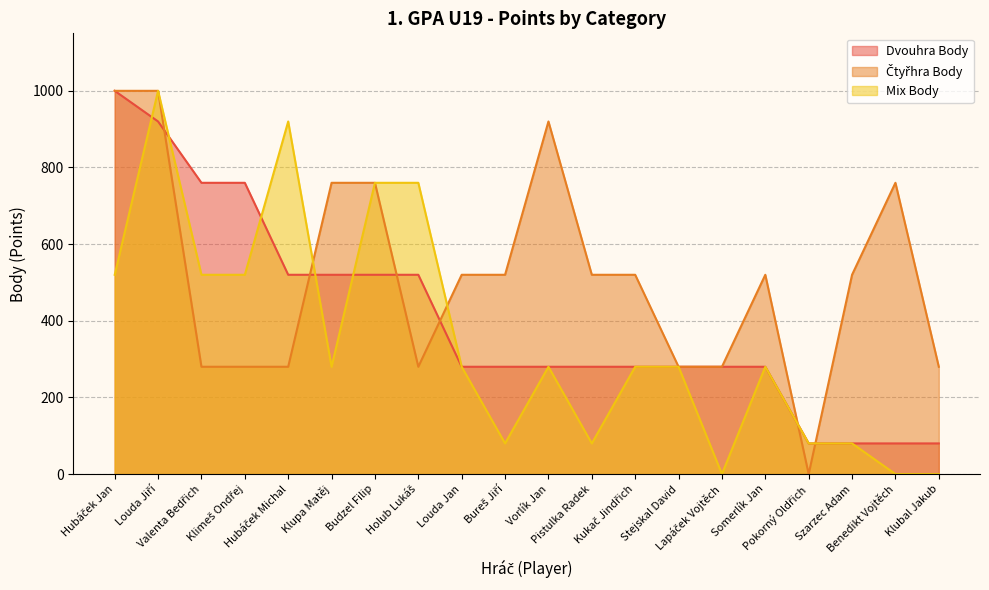

What is the maximum value shown in the chart?

1000